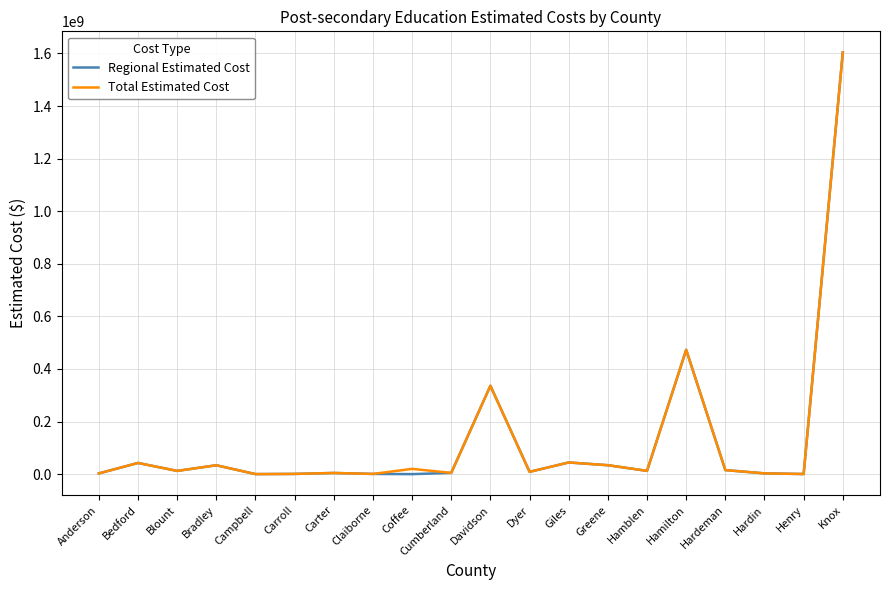

At which label is Total Estimated Cost closest to 802036250?

Hamilton